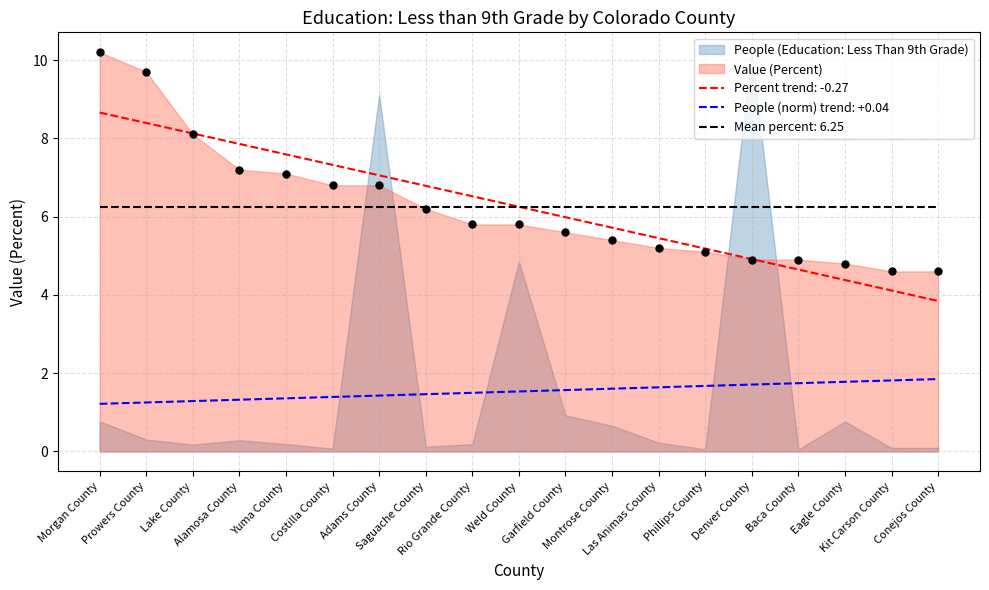

What is the change in value from Weld County to Garfield County?

-0.2